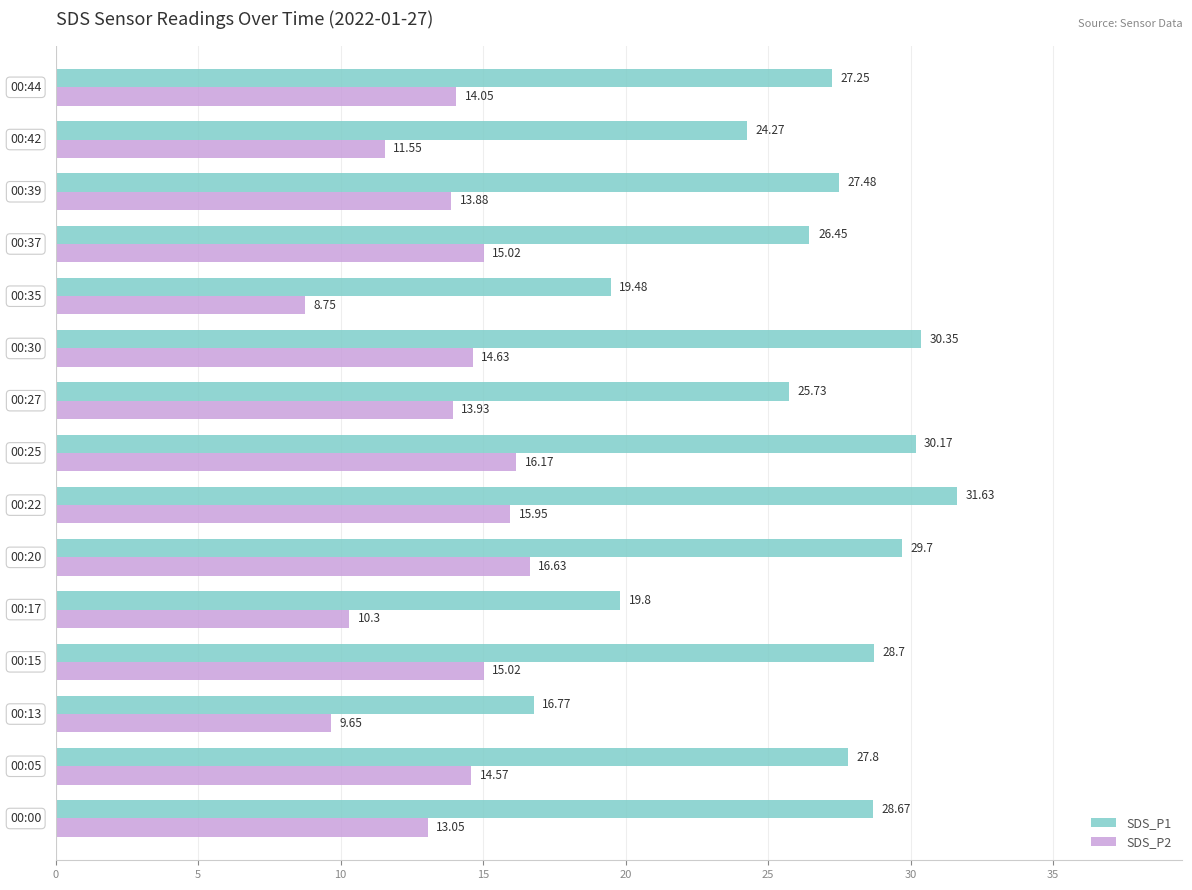

Which series has the widest spread of values?

SDS_P1